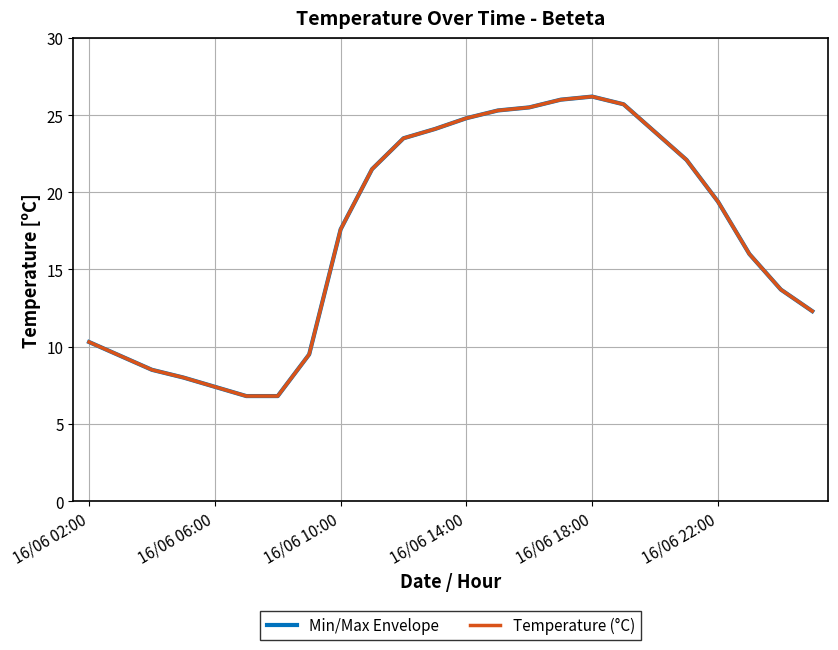

Is this an area chart (filled region under the line)?

No